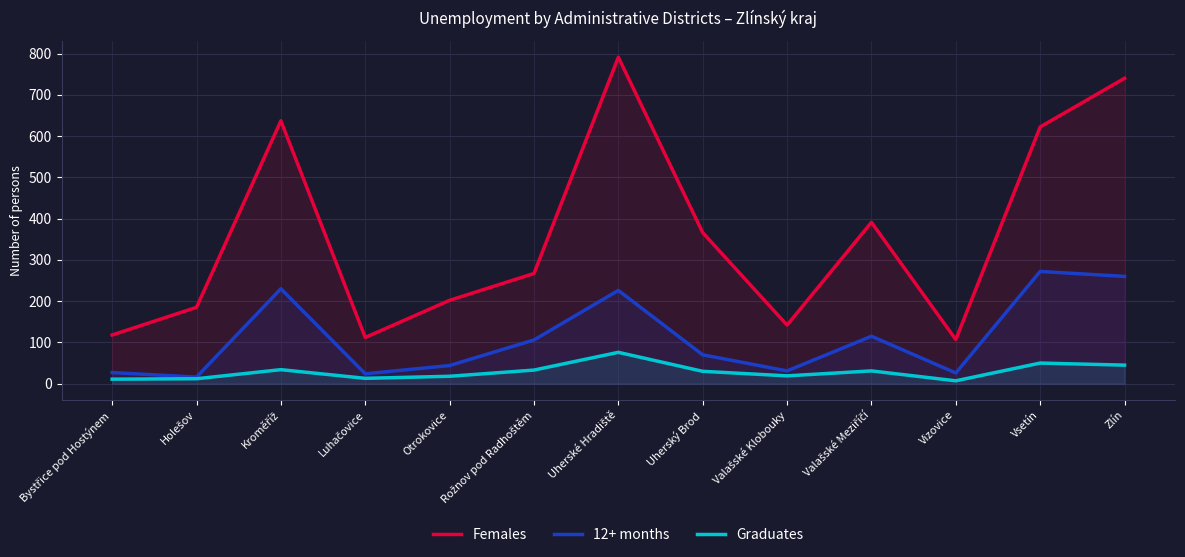

True or false: Females and 12+ months intersect in this chart.

False